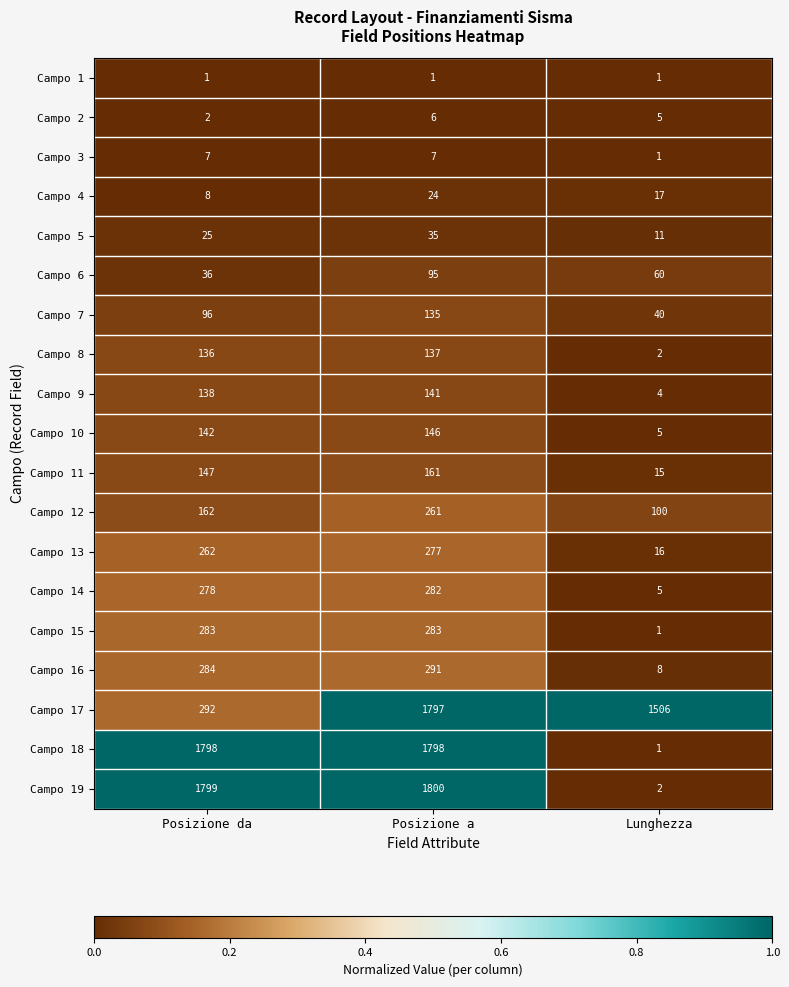

What is the difference between the highest and lowest values at Posizione da?

1798